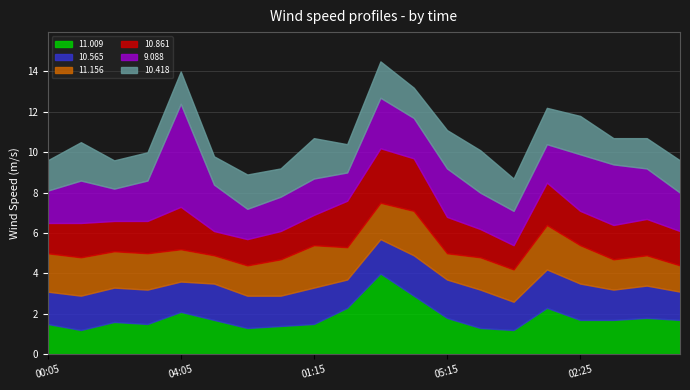

What is the total value across all series at 1991/06/24 00:15?

9.2